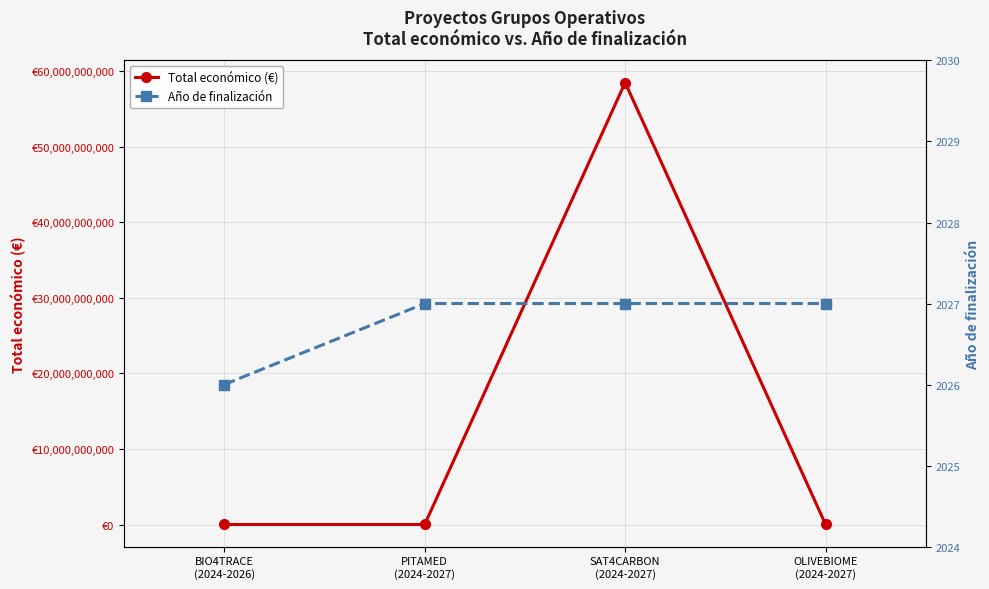

At BIO4TRACE
(2024-2026), list the series in order from smallest to largest.

Año de finalización, Total económico (€)